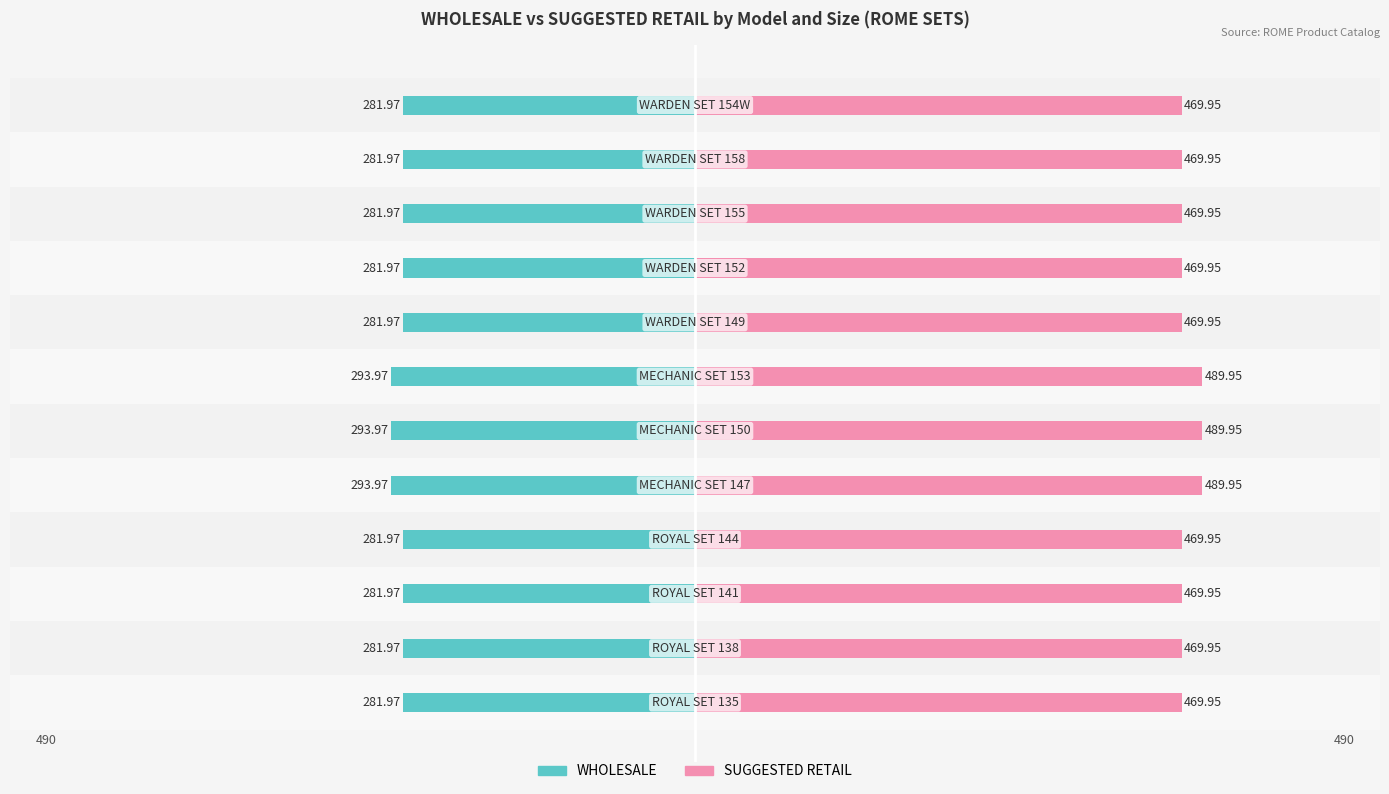

Does the chart contain stacked bars?

No